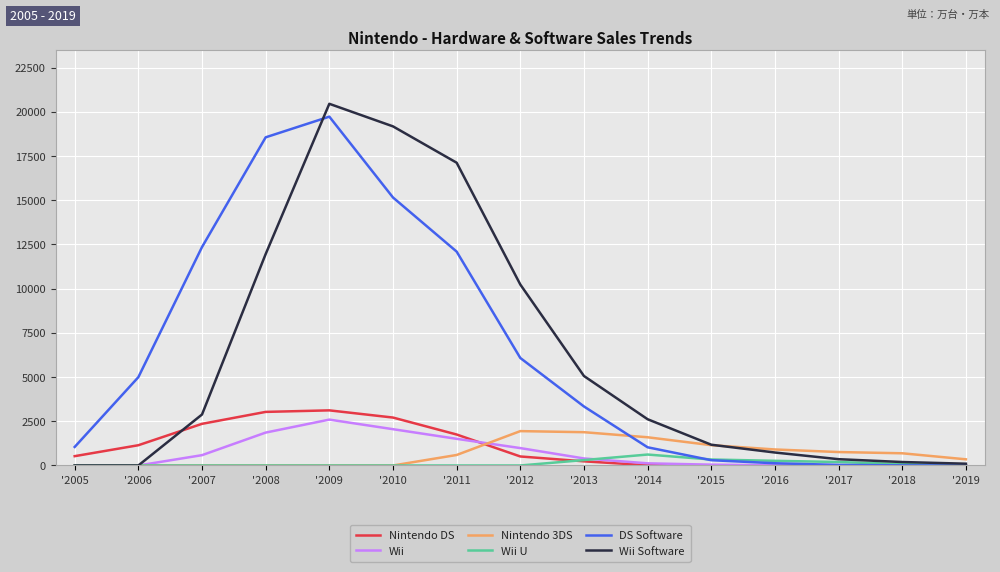

Which label corresponds to the largest value in the chart?

'2009